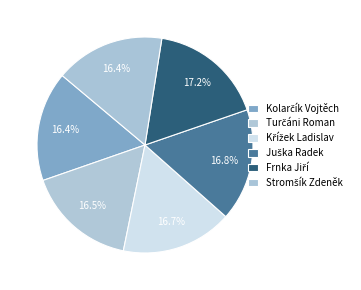

How many slices are in this pie chart?

6